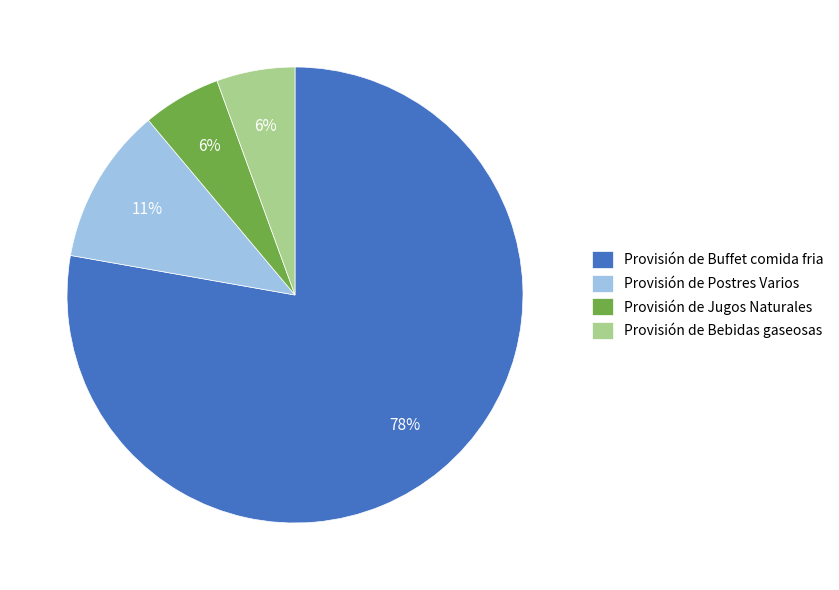

What percentage is the Provisión de Postres Varios slice, to the nearest percent?

11%